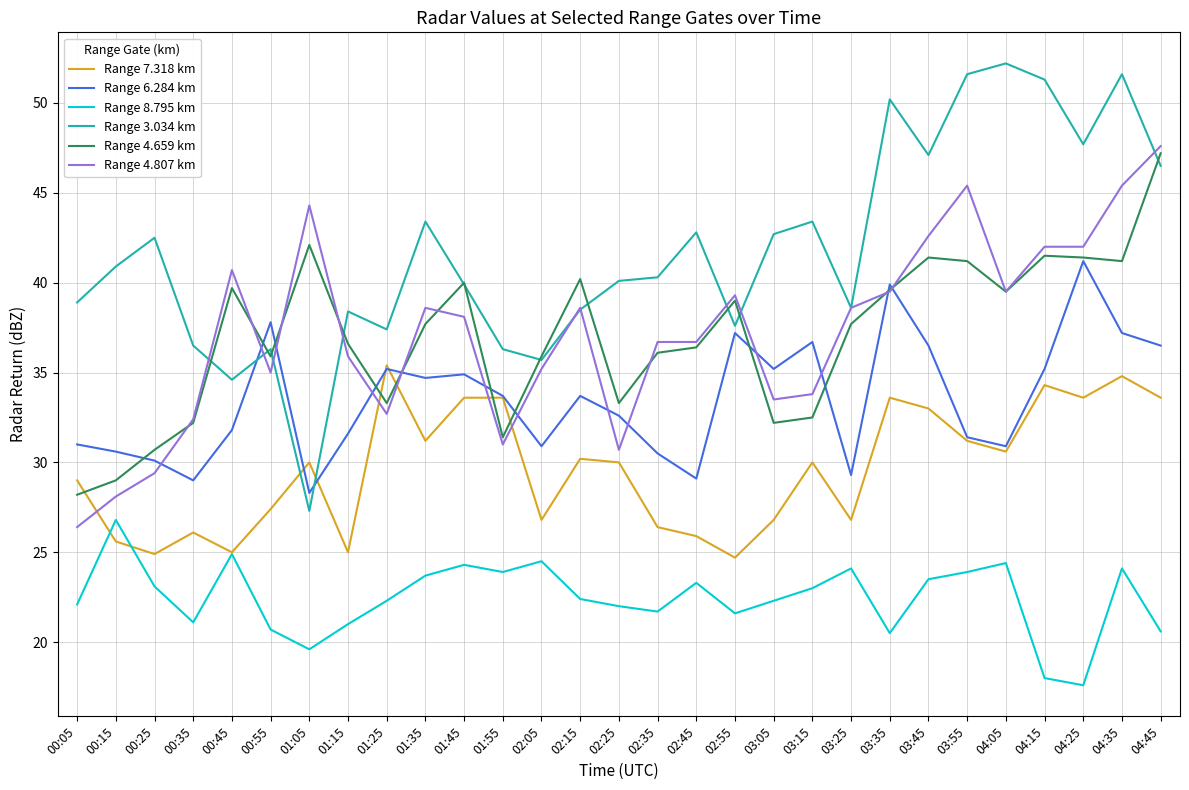

Does the chart have visible grid lines?

Yes